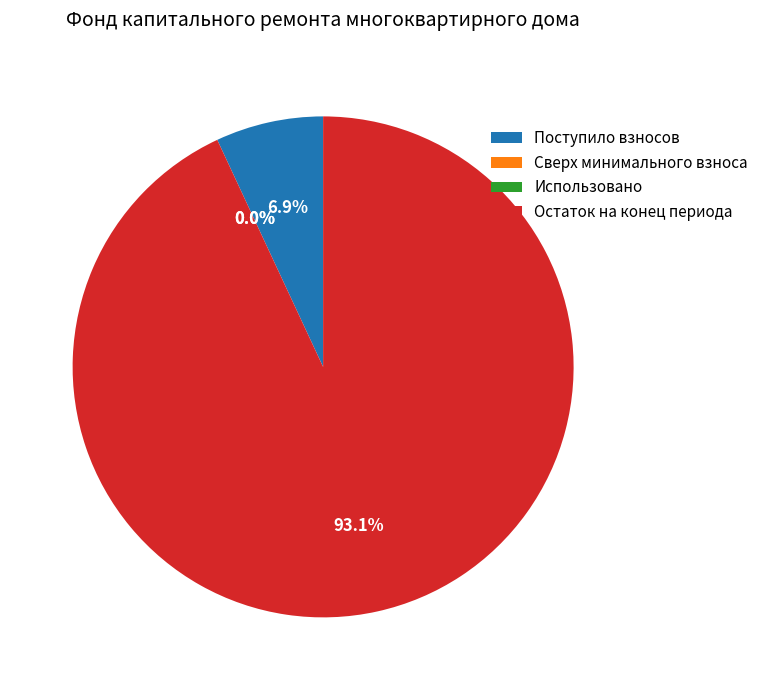

How many slices are in this pie chart?

4